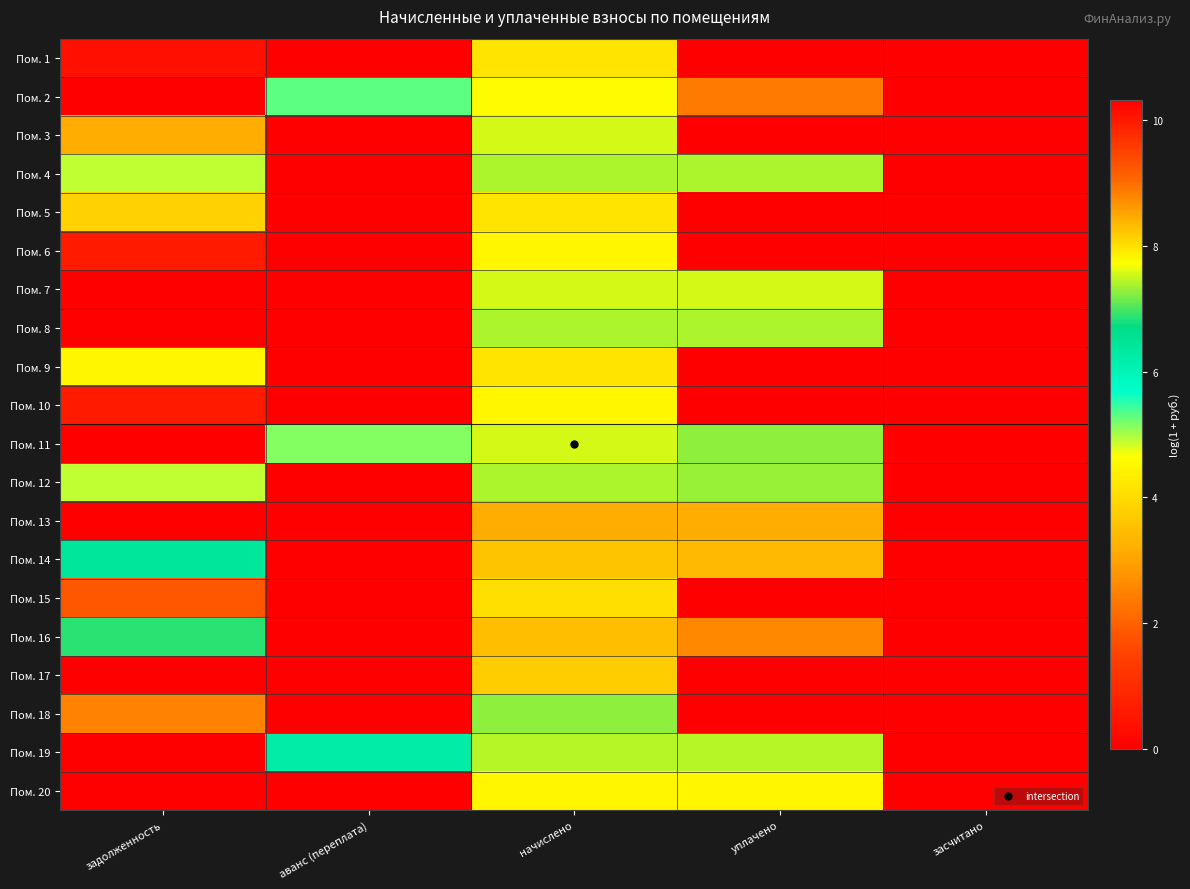

Between начислено and задолженность, which is larger?

задолженность